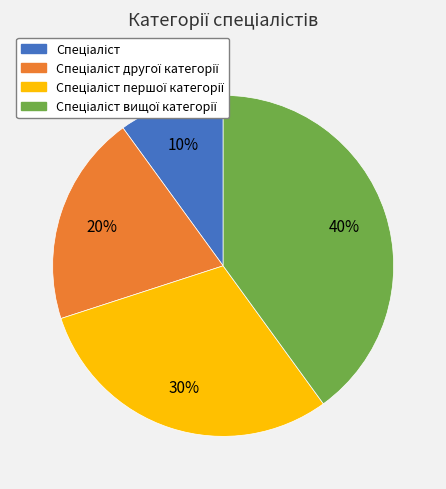

Is there a majority slice in this chart?

No